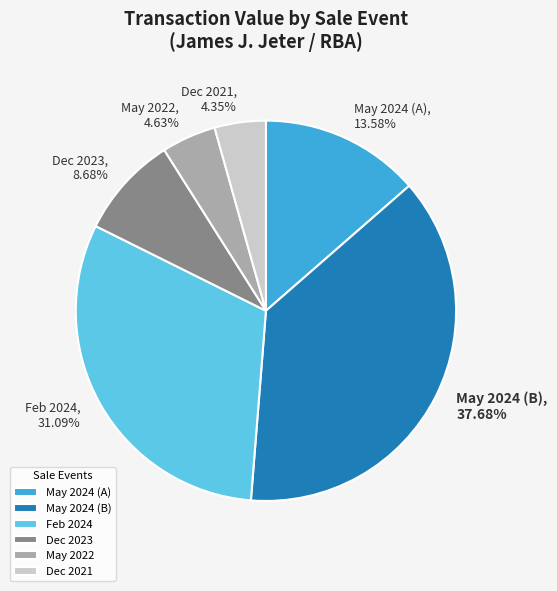

Combined, do May 2024 (A), 13.58% and May 2022, 4.63% account for over 50%?

No